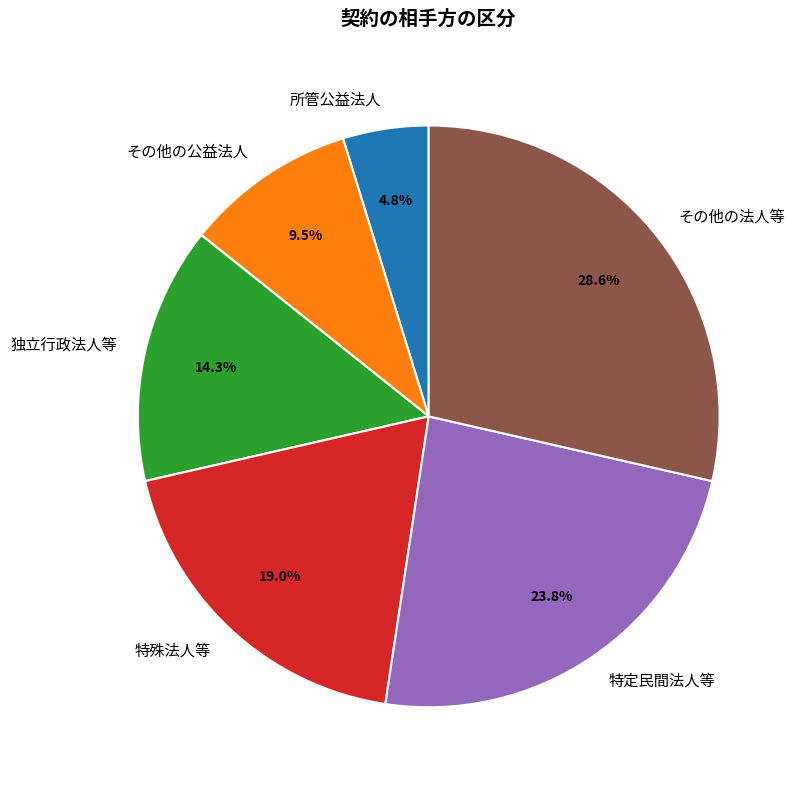

What is the total percentage of 特定民間法人等 and 所管公益法人?

28.6%